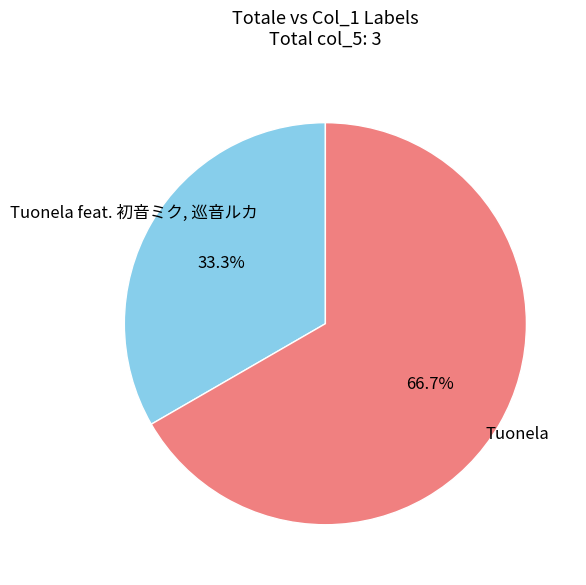

To the nearest percent, what is the average slice percentage?

50%